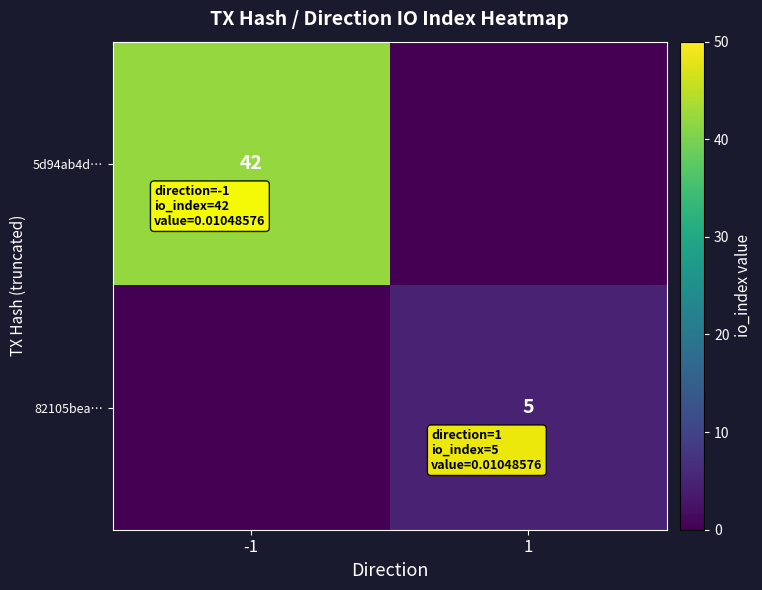

True or false: 82105bea… has a value of 5 at 1.

True